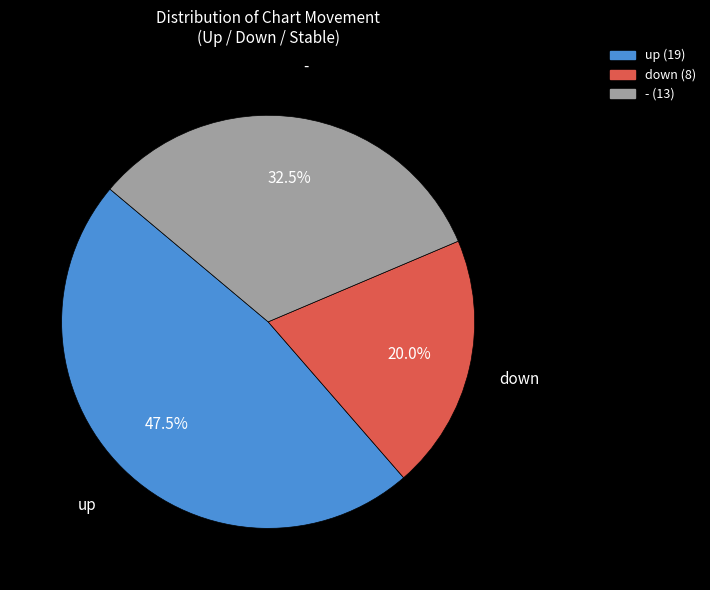

What is the smallest slice in the pie chart?

down